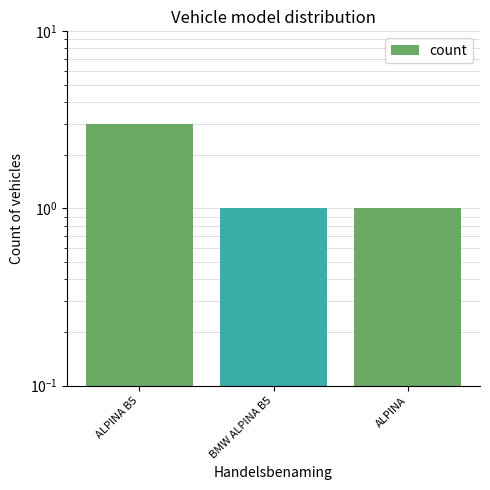

The value at BMW ALPINA B5 is 1. True or false?

True